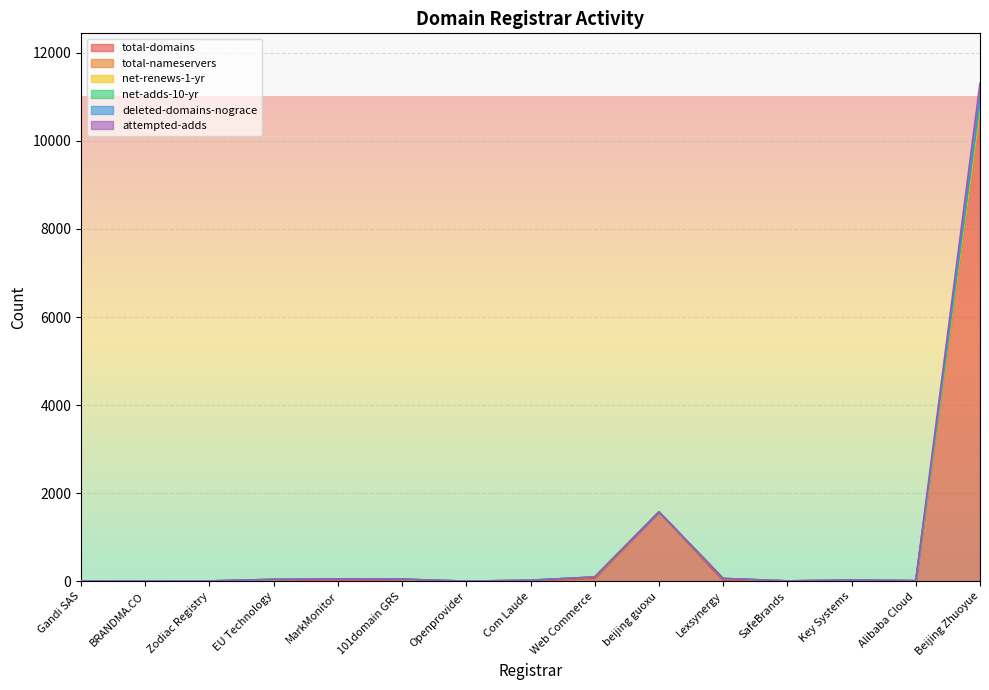

At SafeBrands, list the series in order from largest to smallest.

net-adds-10-yr, deleted-domains-nograce, attempted-adds, total-domains